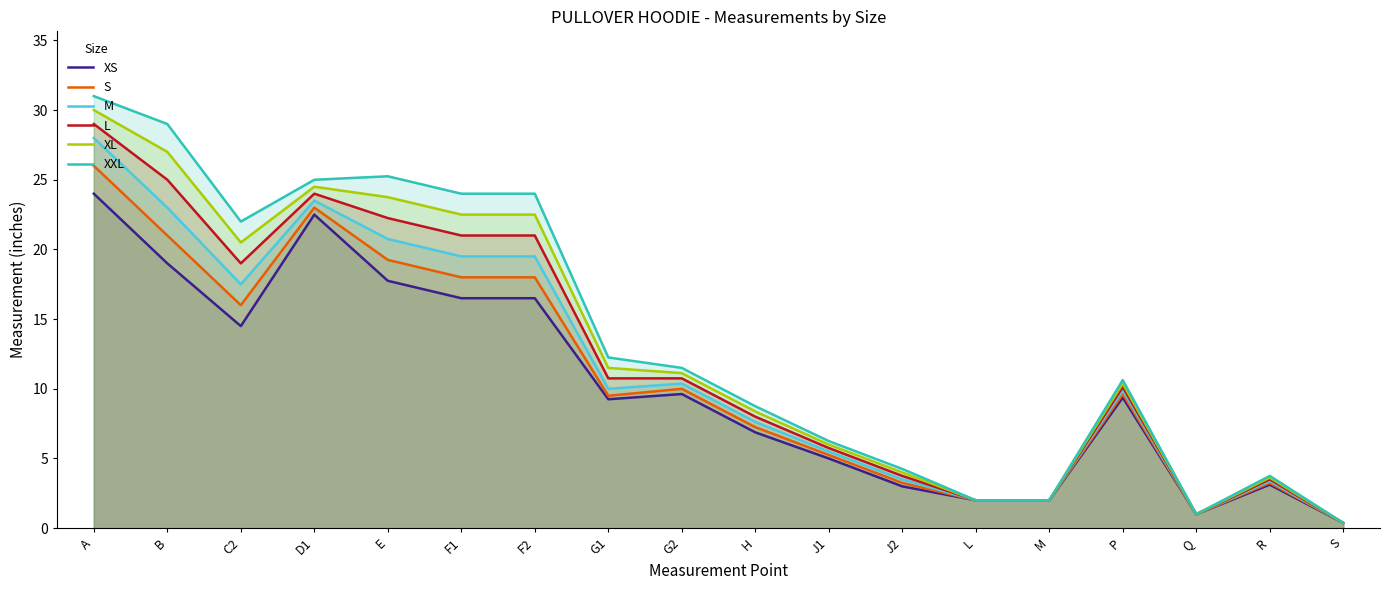

True or false: XS has more than 2 points higher than both neighbors.

True